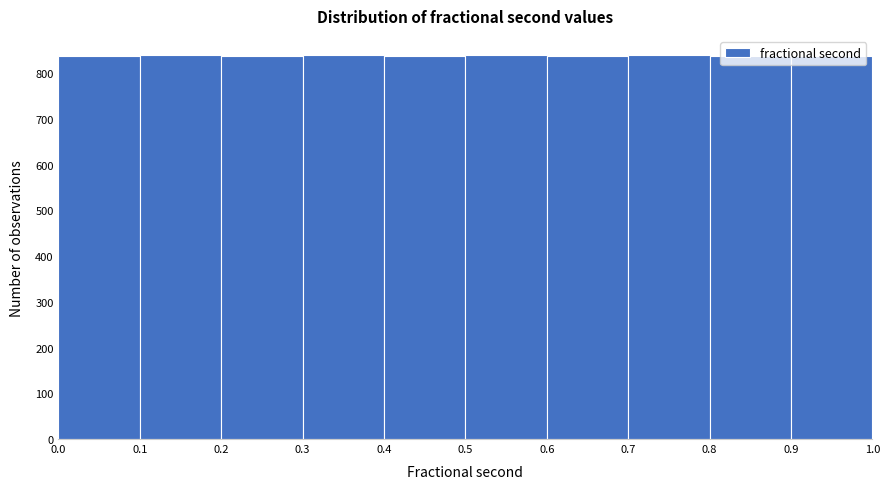

What is the height of the bar covering 0.7 to 0.8 on the x-axis? The values are not printed on the chart, so give them approximately, as read against the axis.

840